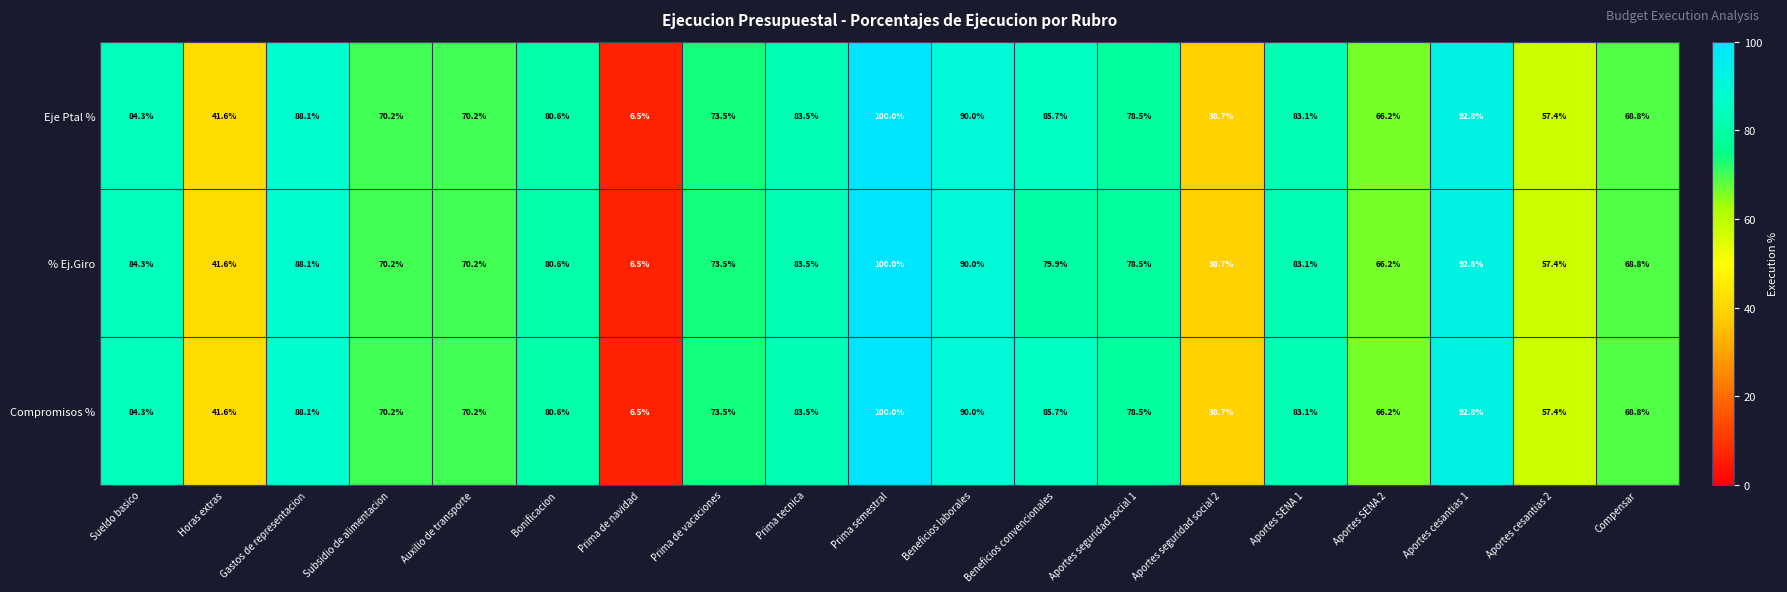

The % Ej.Giro series shows 23.9 at Prima semestral. True or false?

False